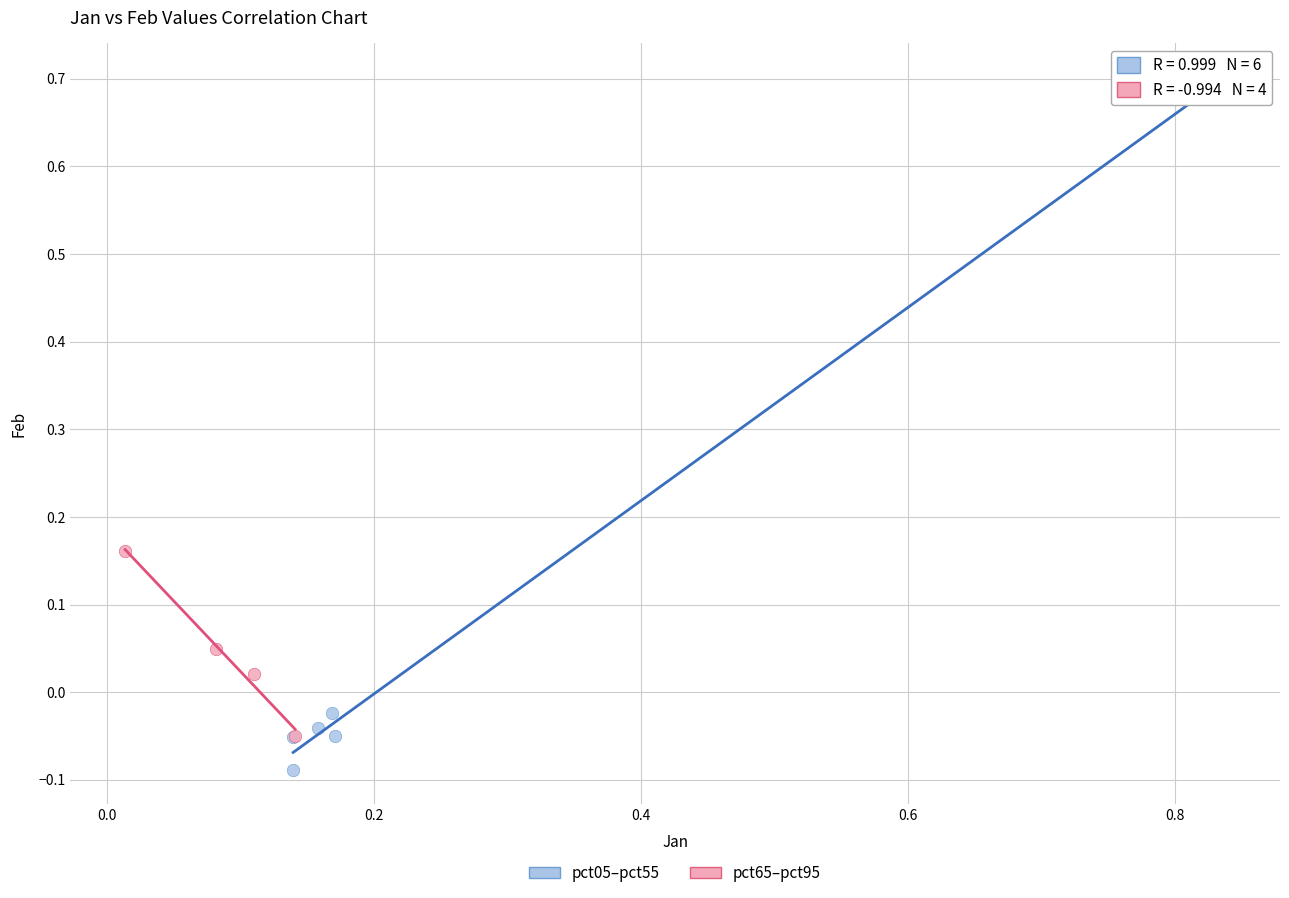

Which series reaches the maximum Y coordinate?

pct05–pct55